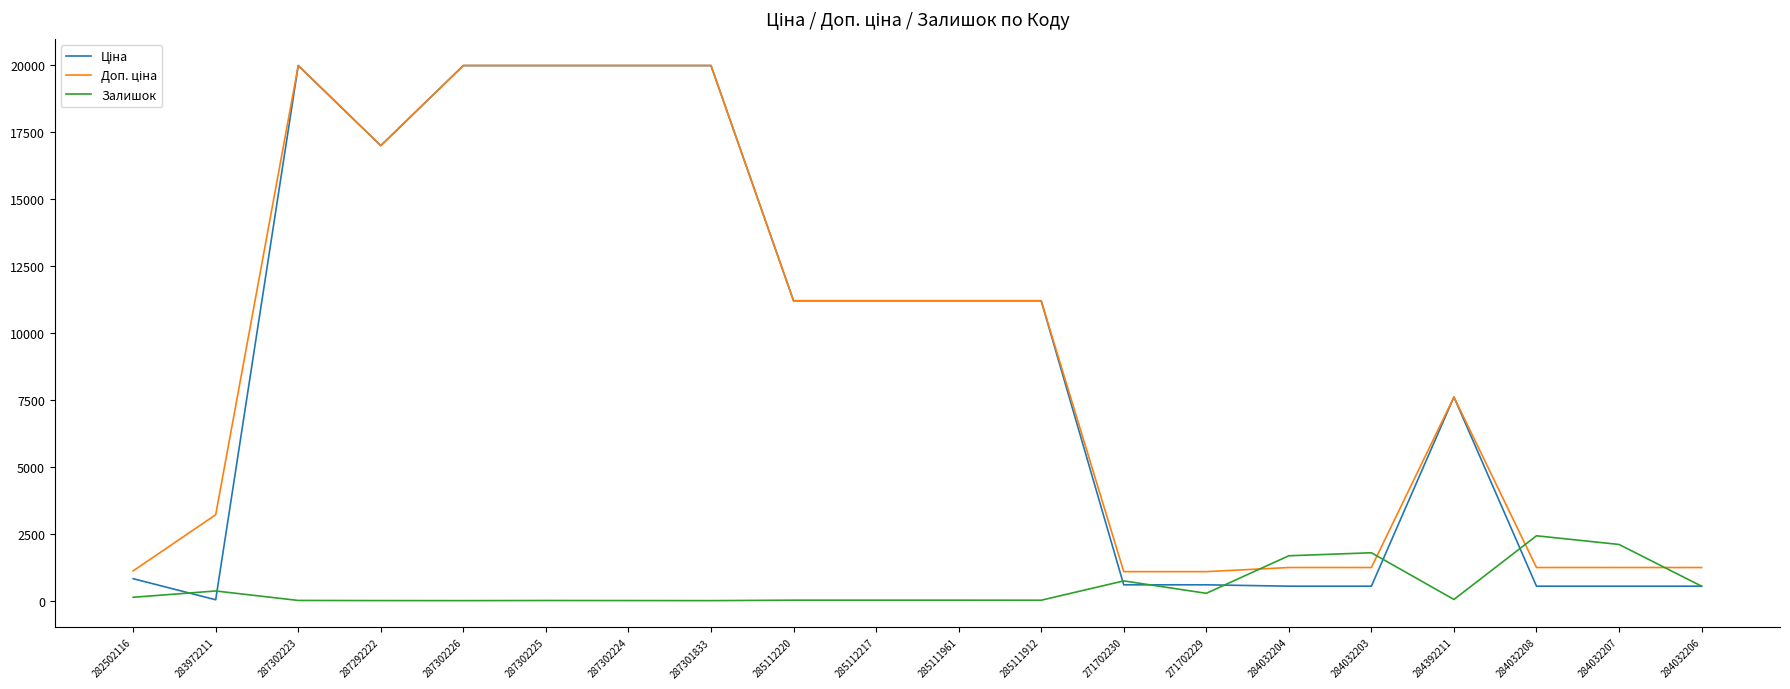

What is the maximum value shown in the chart?

19964.2